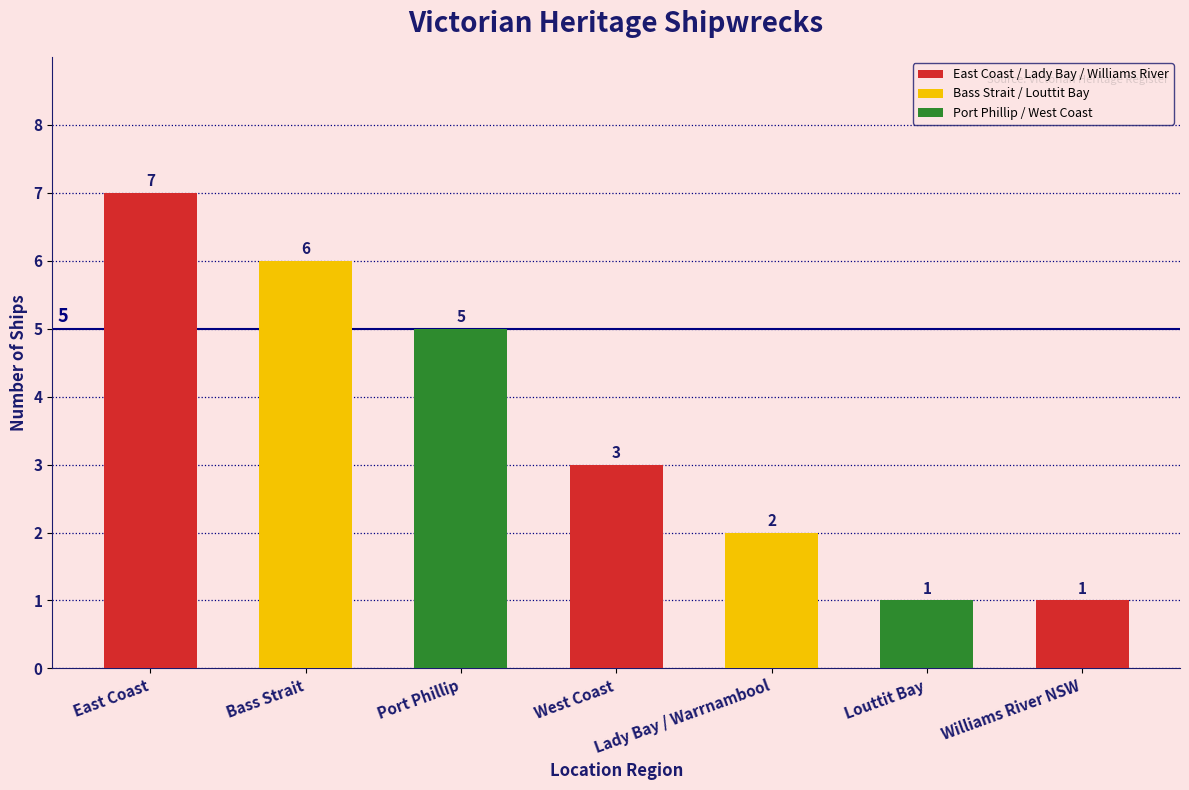

True or false: the data shows 4 at West Coast.

False